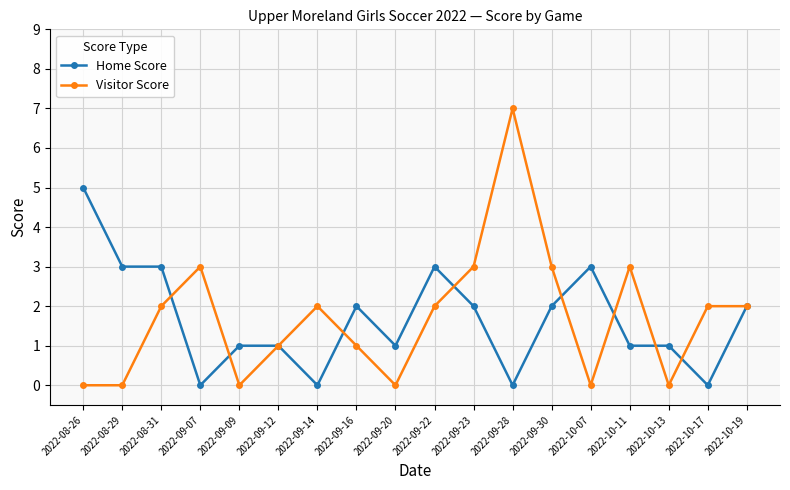

How many lines are shown in the chart?

2